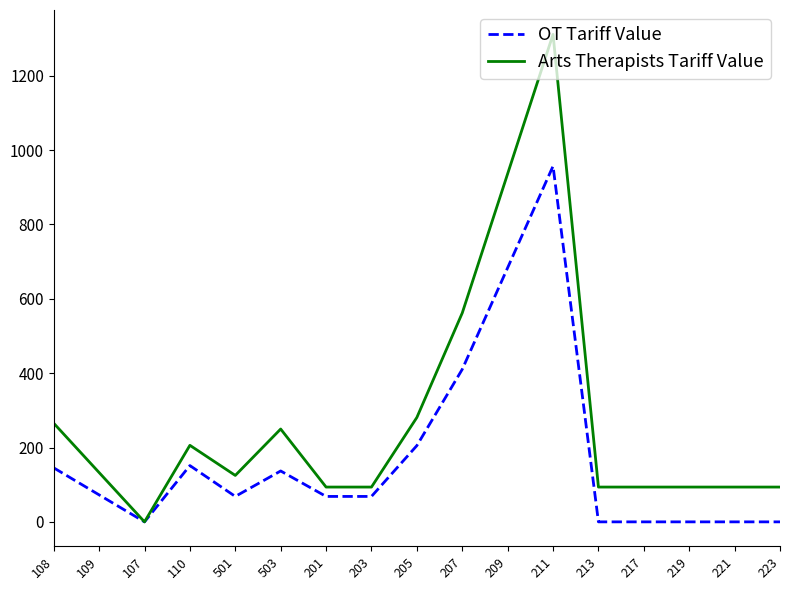

Rank the series by their average value, from lowest to highest.

OT Tariff Value, Arts Therapists Tariff Value